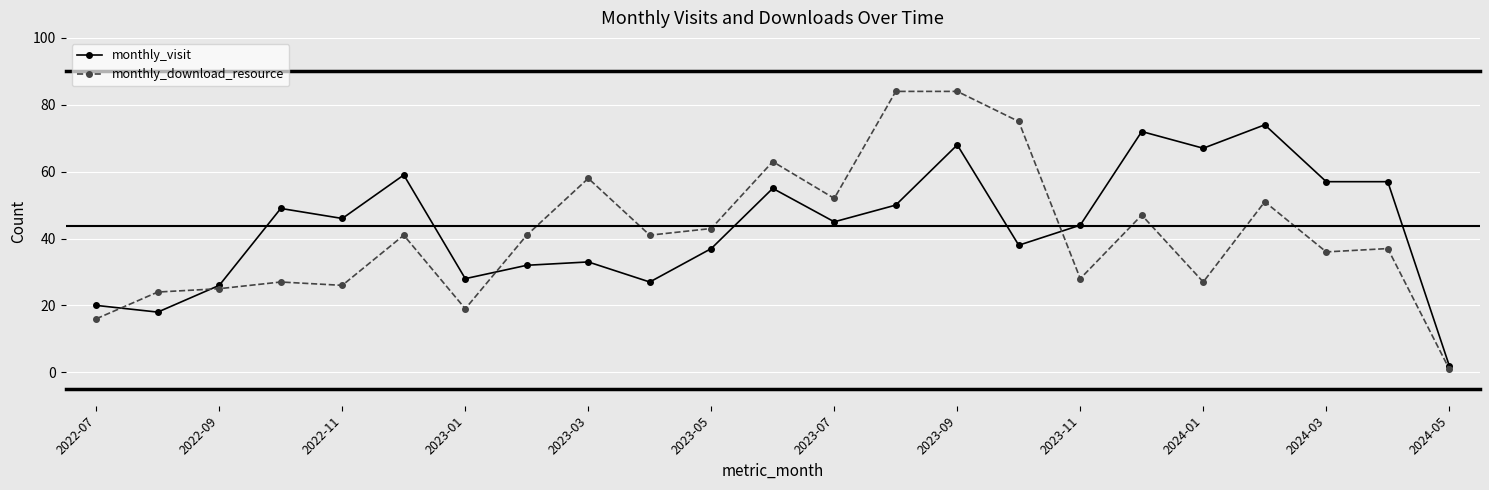

What is the highest value of the monthly_visit series?

74